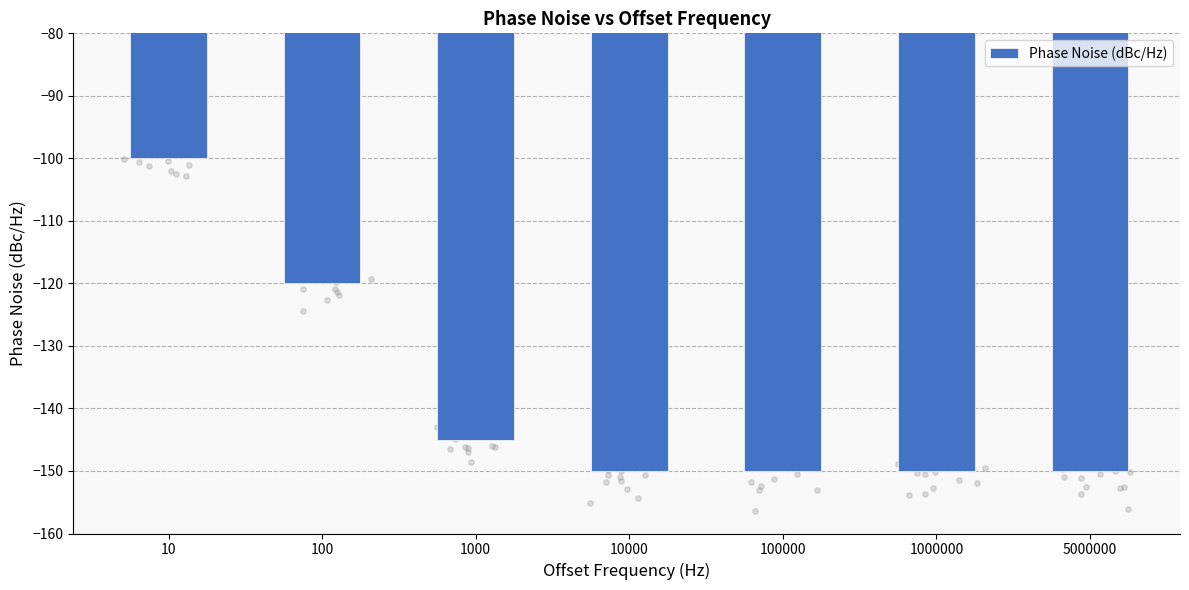

Which has a higher value, 5000000 or 10?

10